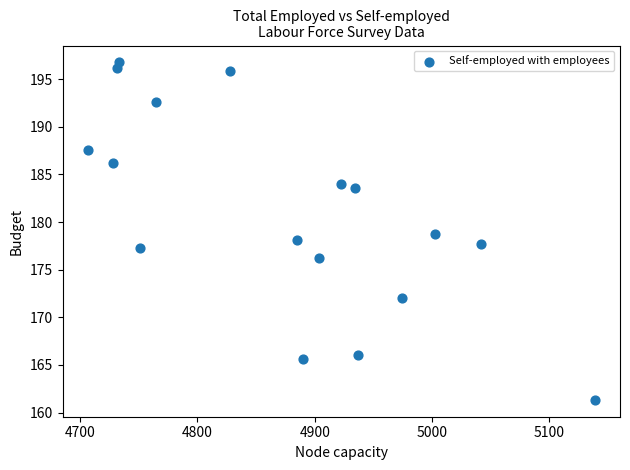

What is the range of X values (max minus min)?

432.0